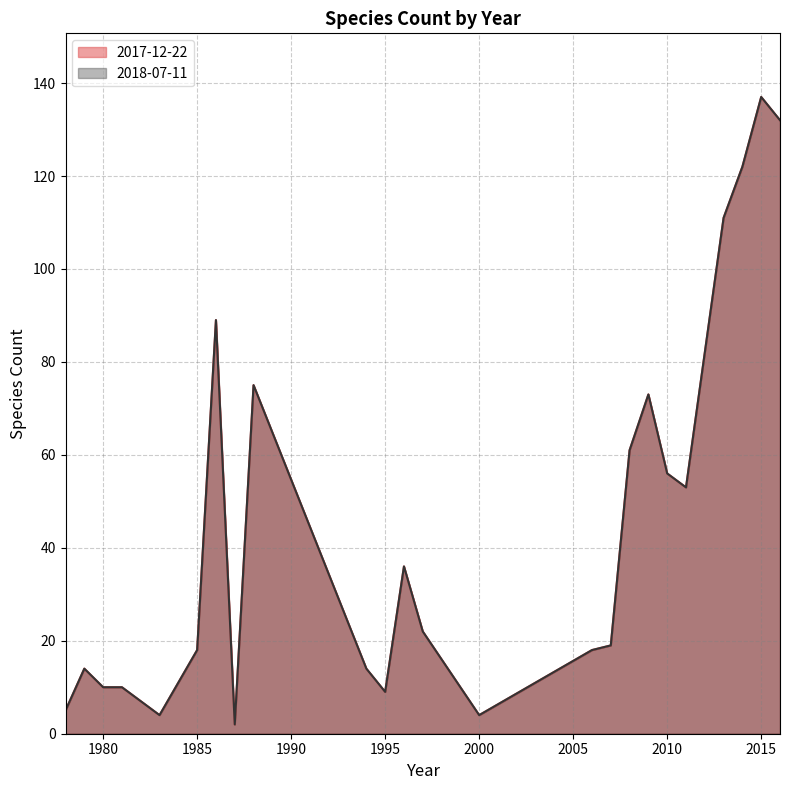

Is the value of 2018-07-11 at 2014 greater than the value of 2017-12-22 at 1981?

Yes